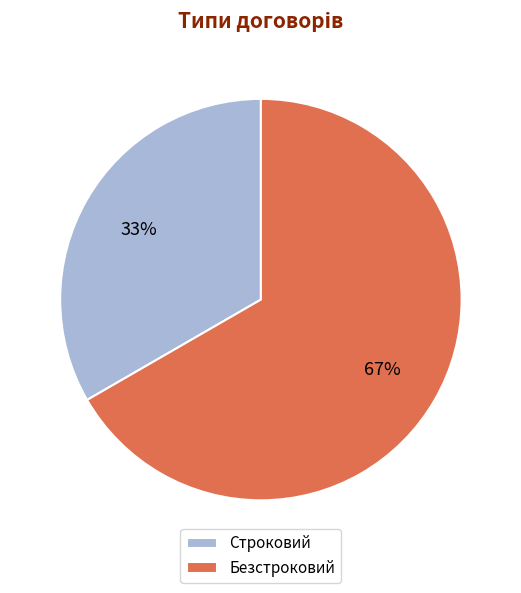

Do Безстроковий and Строковий together represent more than half of the pie?

Yes